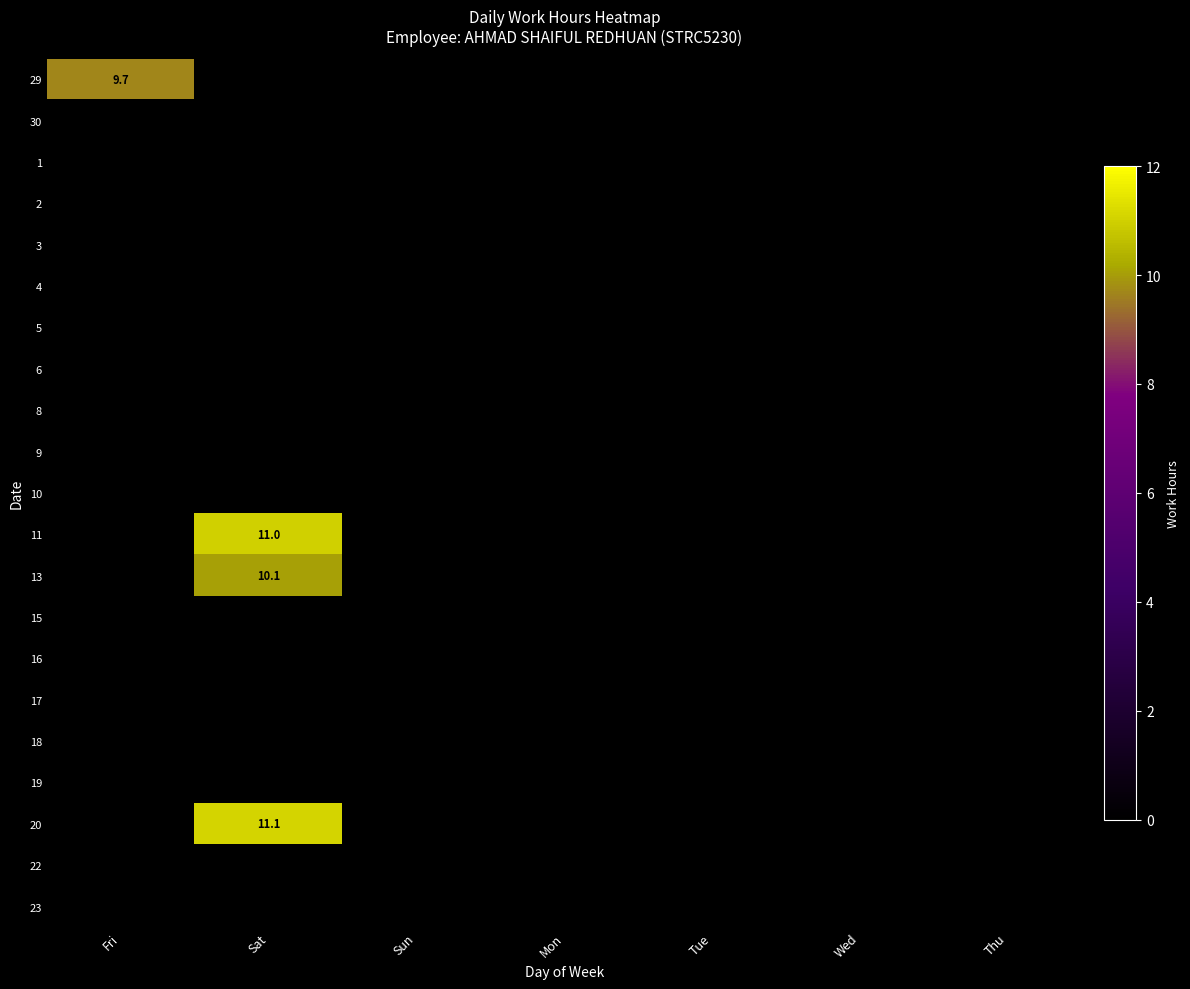

What is the total value across all series at Sat?

32.1